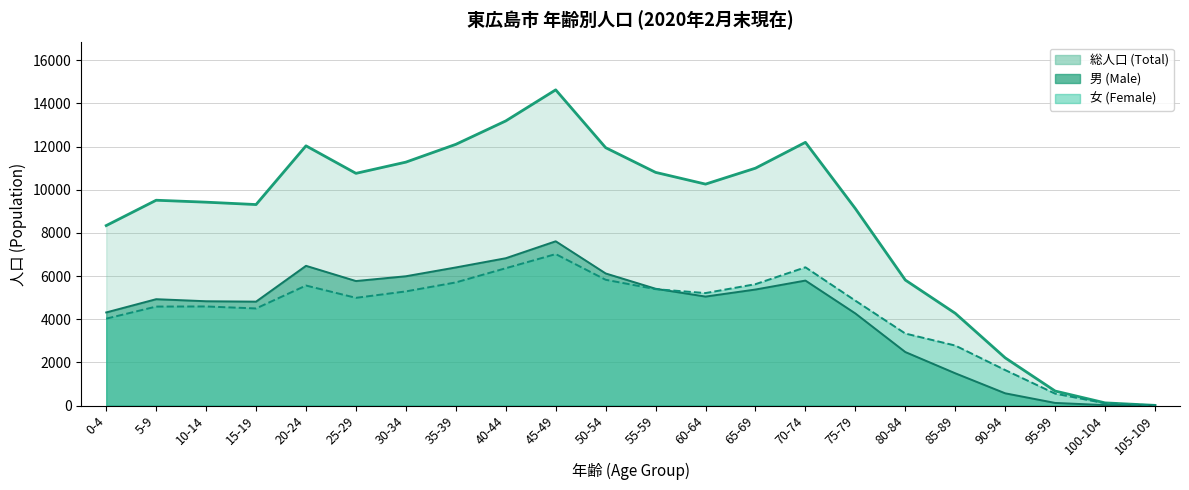

What is the difference between the 女 (Female) values at 90-94 and 75-79?

3215